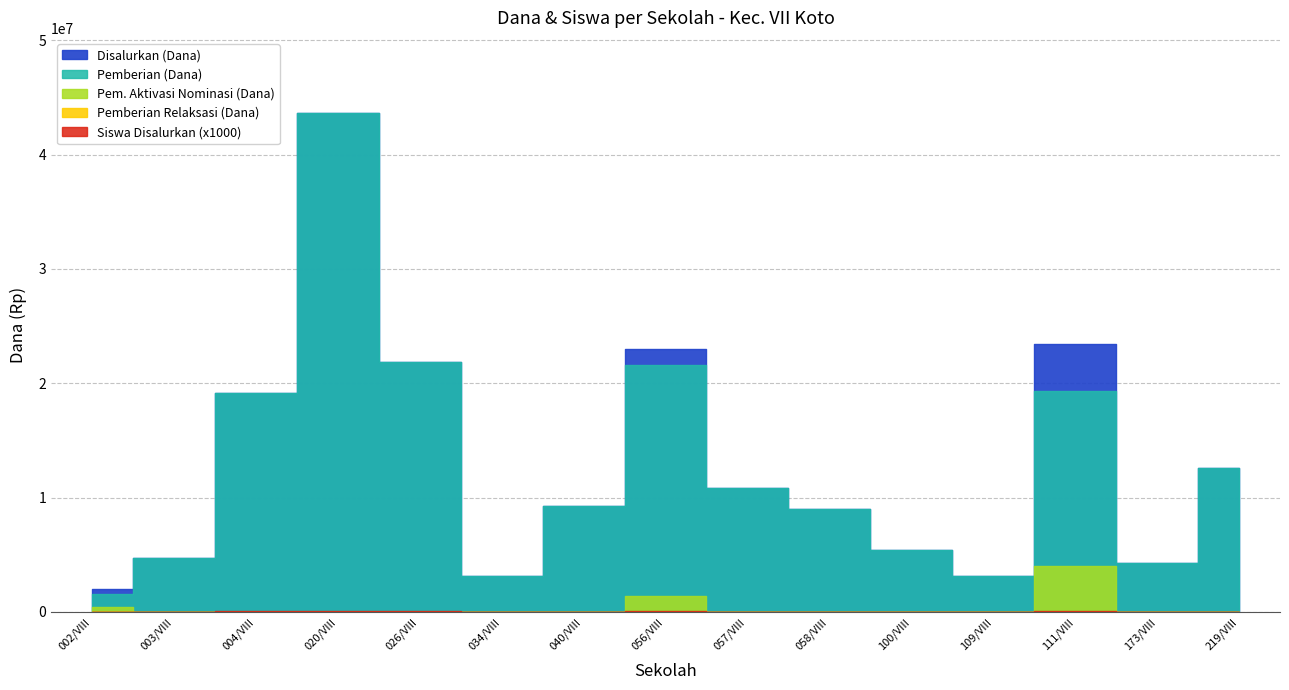

What is the difference between the maximum and minimum values in the Pemberian Dari Aktivasi Nominasi (Dana) series?

4050000